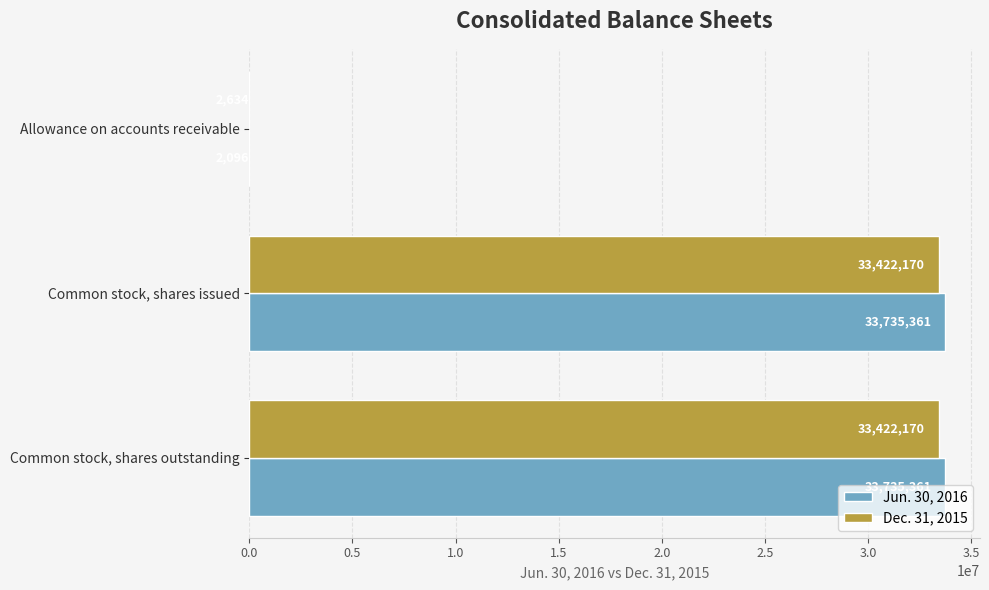

What is the total value across all series at Common stock, shares outstanding?

67157531